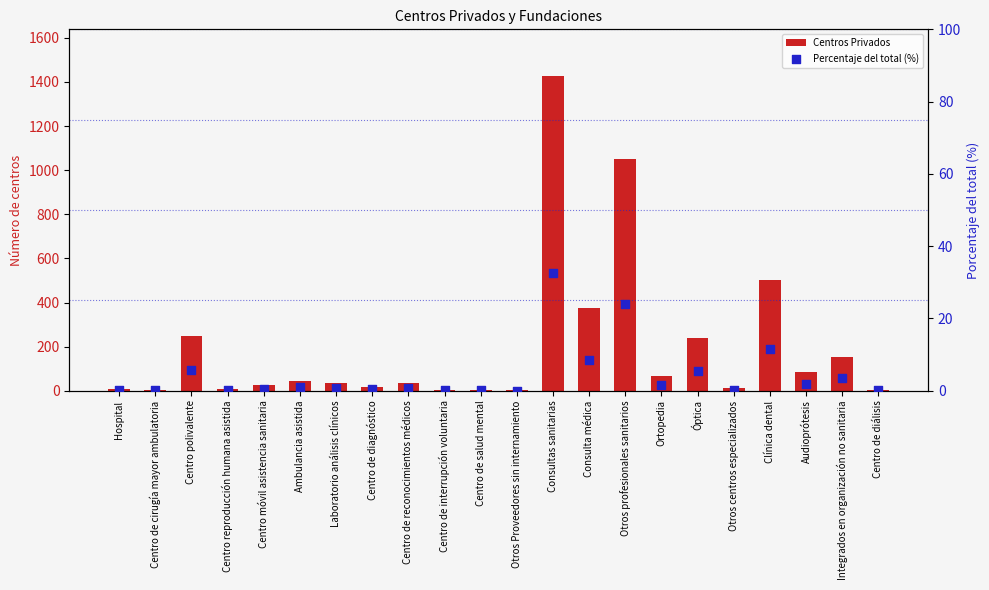

At how many categories does at least one series exceed 376?

3